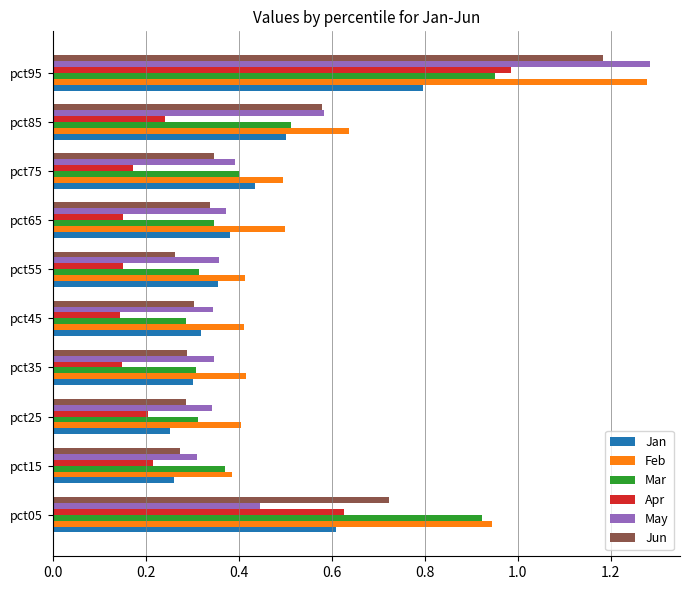

Which label corresponds to the largest value in the chart?

pct95